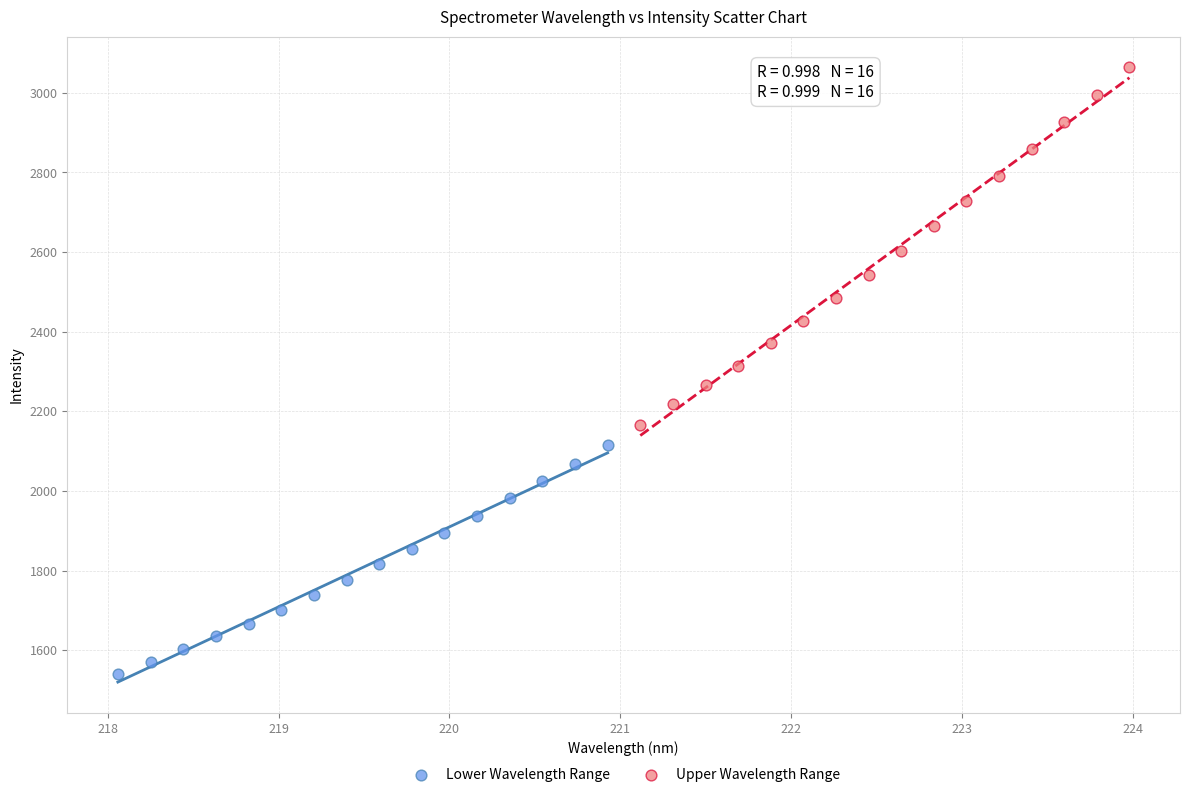

Which series reaches the maximum Y coordinate?

Upper Wavelength Range